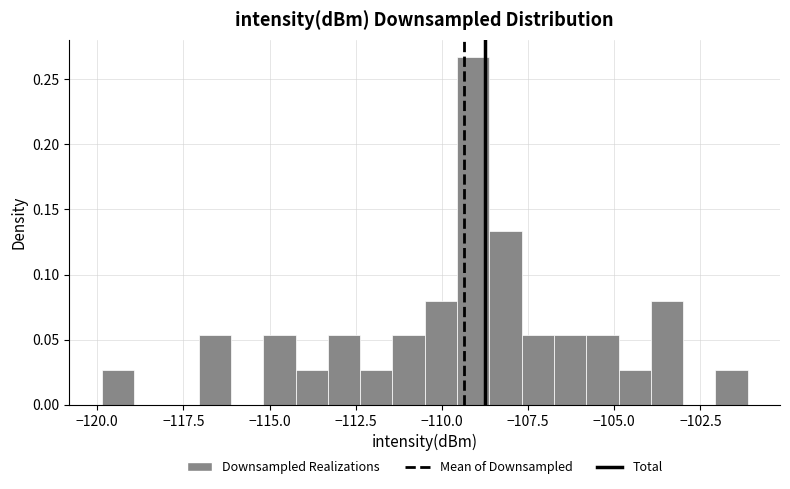

Around what value on the x-axis is the tallest bar? Give the approximate position of its centre, as read against the axis.

-109.0